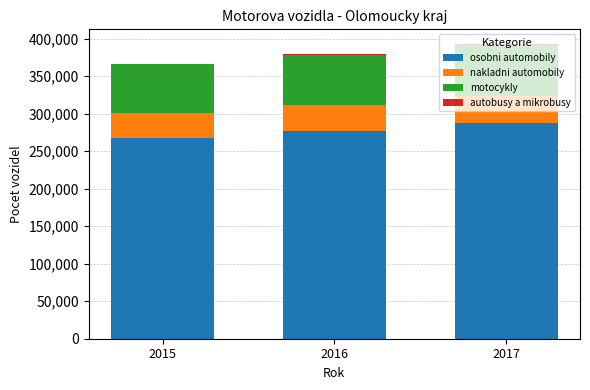

What is the highest value of the osobni automobily series?

288152